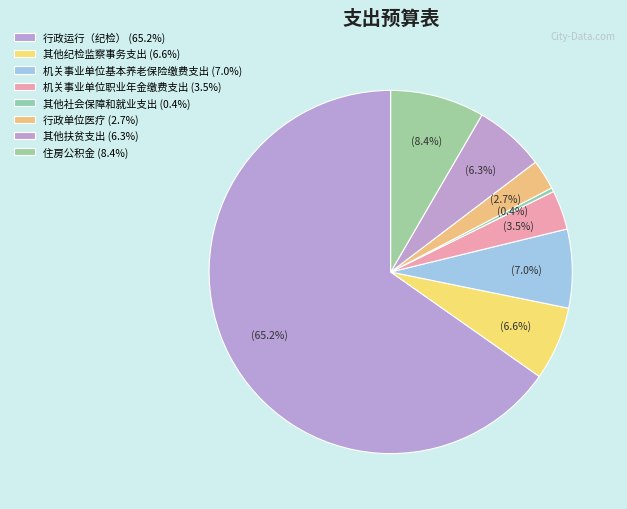

Rank the categories by value from lowest to highest.

其他社会保障和就业支出, 行政单位医疗, 机关事业单位职业年金缴费支出, 其他扶贫支出, 其他纪检监察事务支出, 机关事业单位基本养老保险缴费支出, 住房公积金, 行政运行（纪检）